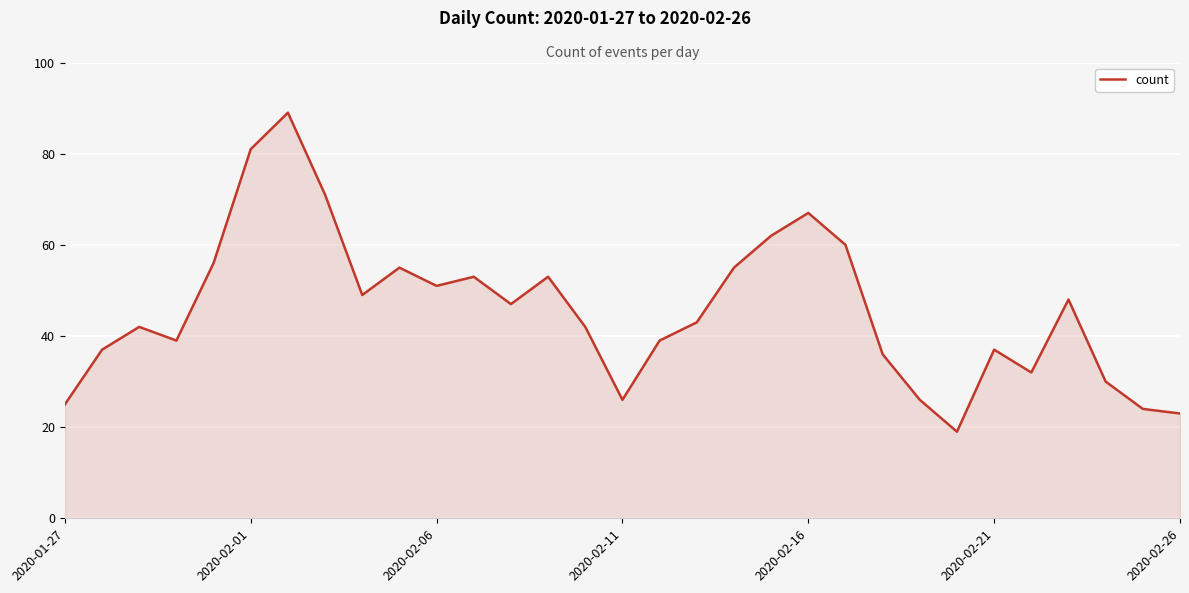

What is the greatest value displayed?

89